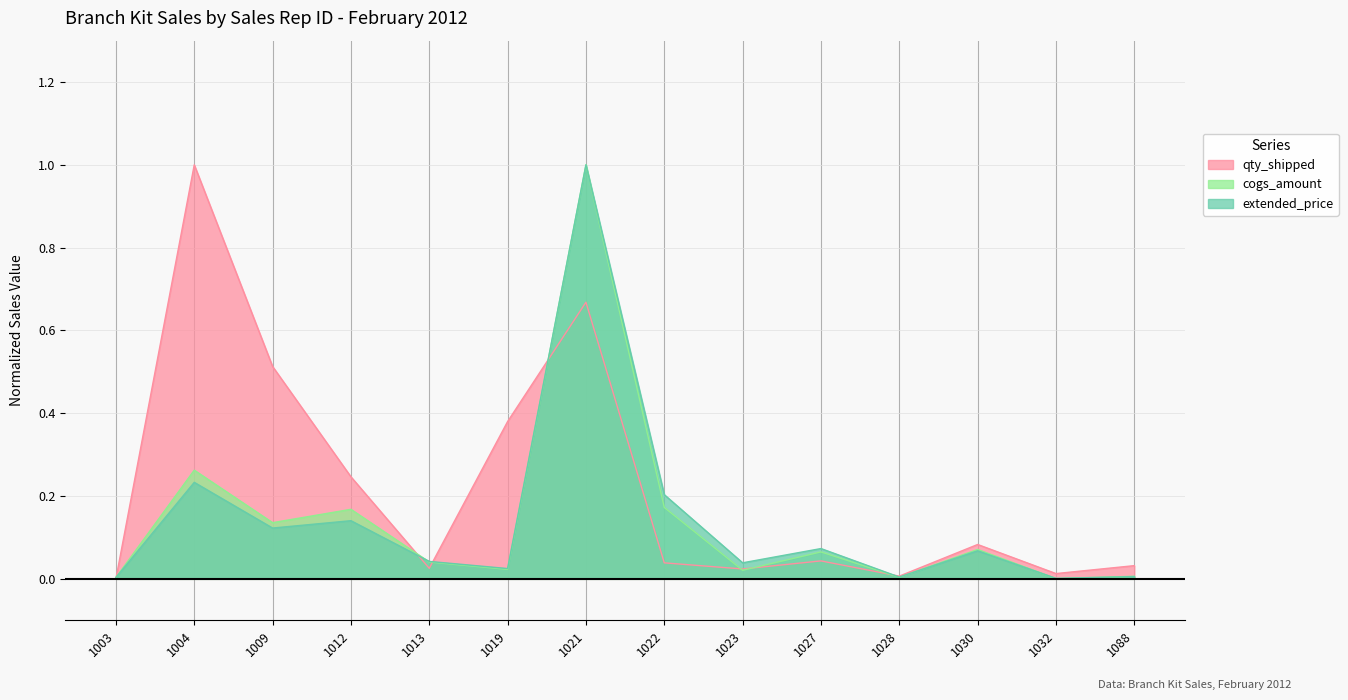

Reading left to right, transcribe all the data shown in this chart.

qty_shipped: 0.0	1.0	0.5	0.2	0.0	0.4	0.7	0.0	0.0	0.0	0.0	0.1	0.0	0.0
cogs_amount: 0.0	0.3	0.1	0.2	0.0	0.0	1.0	0.2	0.0	0.1	0.0	0.1	0.0	0.0
extended_price: 0.0	0.2	0.1	0.1	0.0	0.0	1.0	0.2	0.0	0.1	0.0	0.1	0.0	0.0